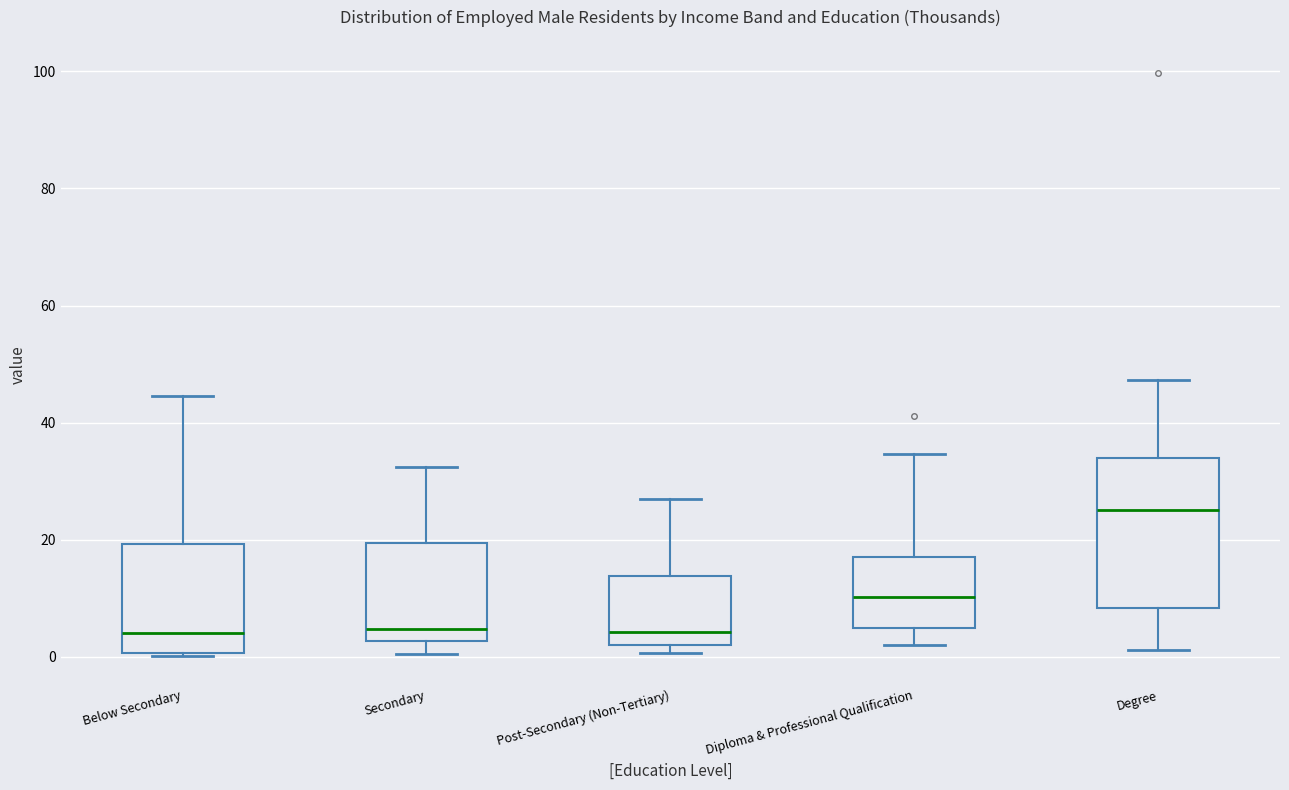

Comparing the boxes themselves (not the whiskers), which one is the tallest?

Degree